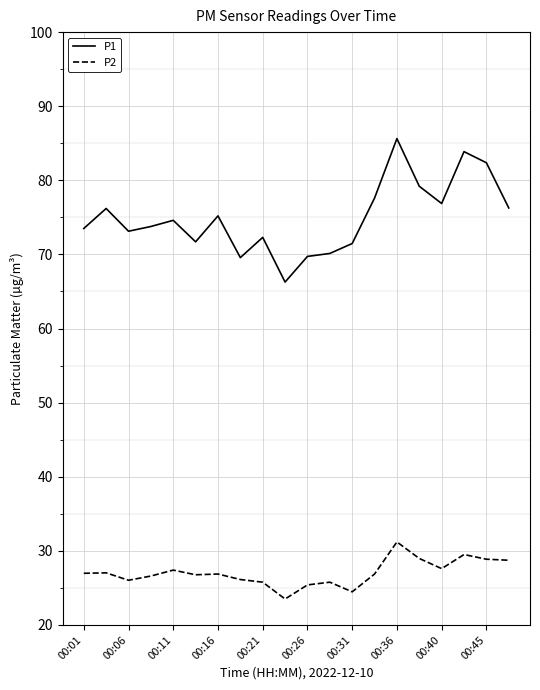

What is the maximum value shown in the chart?

85.6